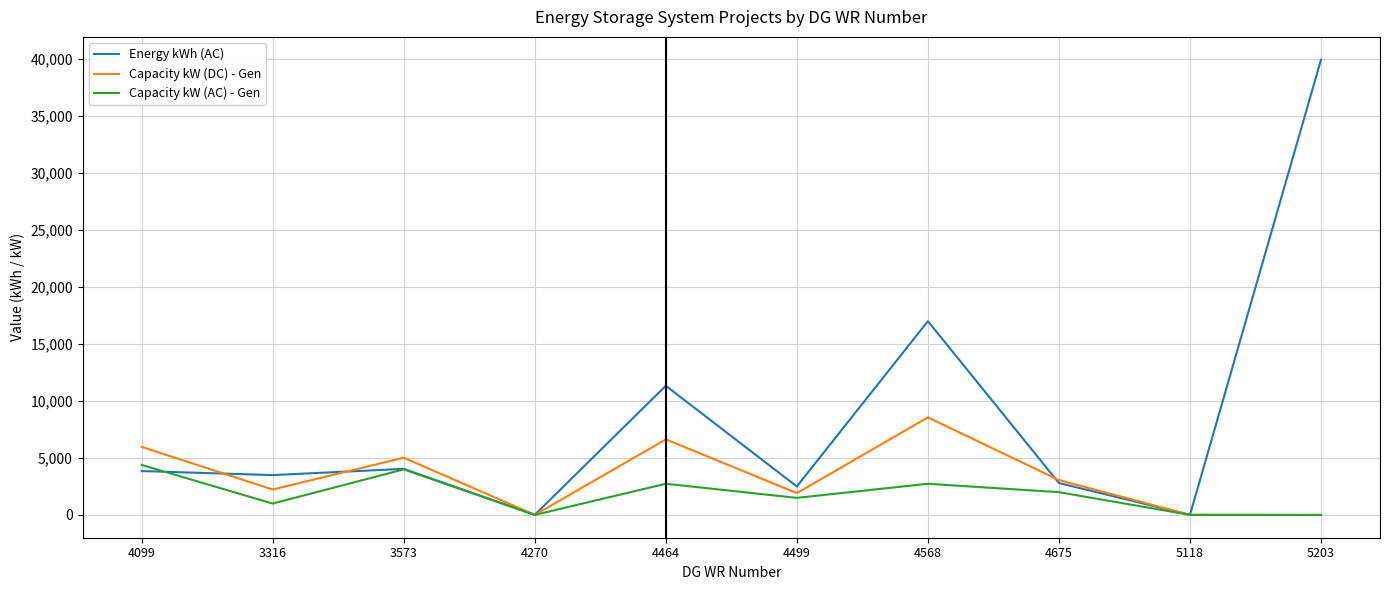

Which series has the widest spread of values?

Energy kWh (AC)